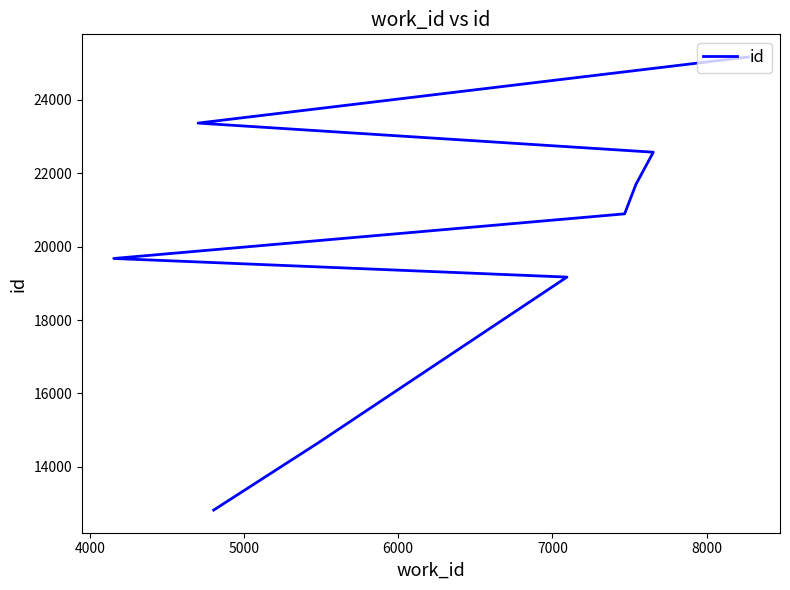

Does the chart have visible grid lines?

No